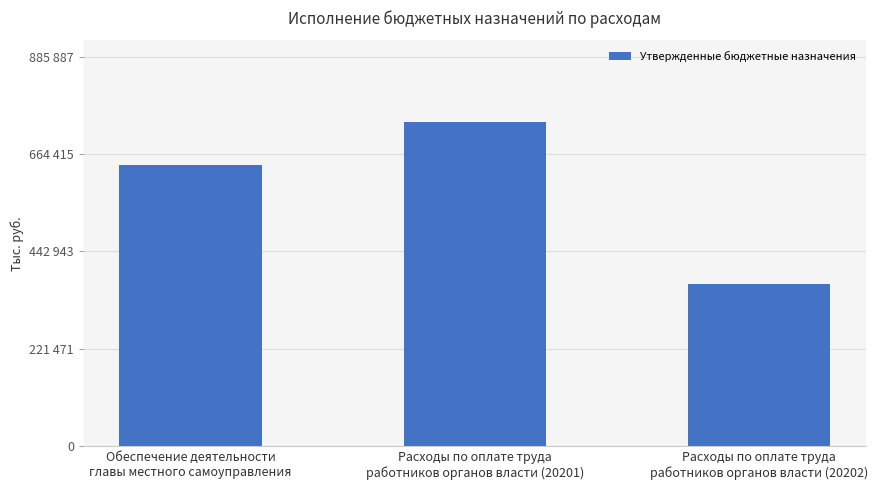

Where does the data first go above 638487?

Обеспечение деятельности
главы местного самоуправления